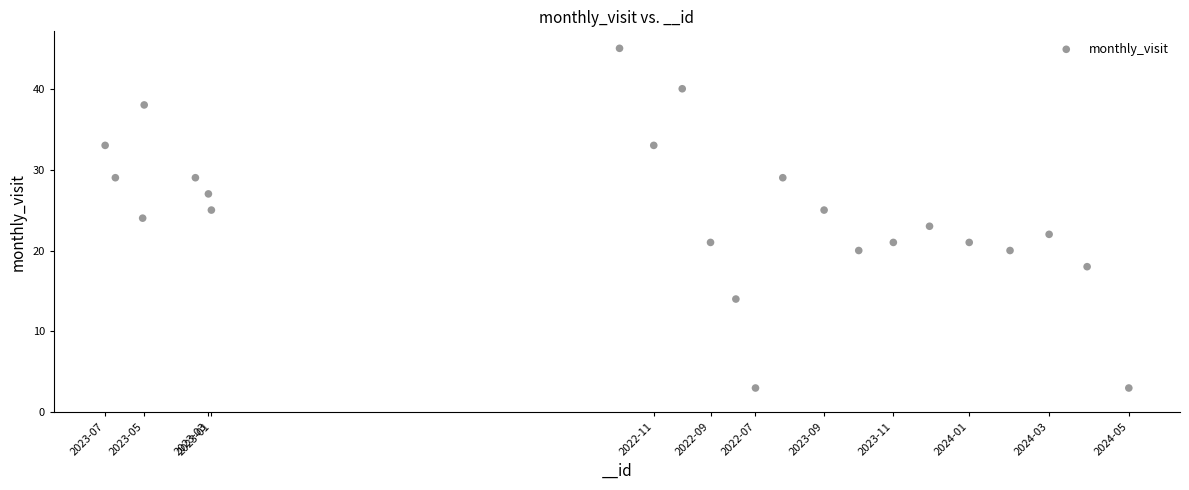

What is the range of Y values (max minus min)?

42